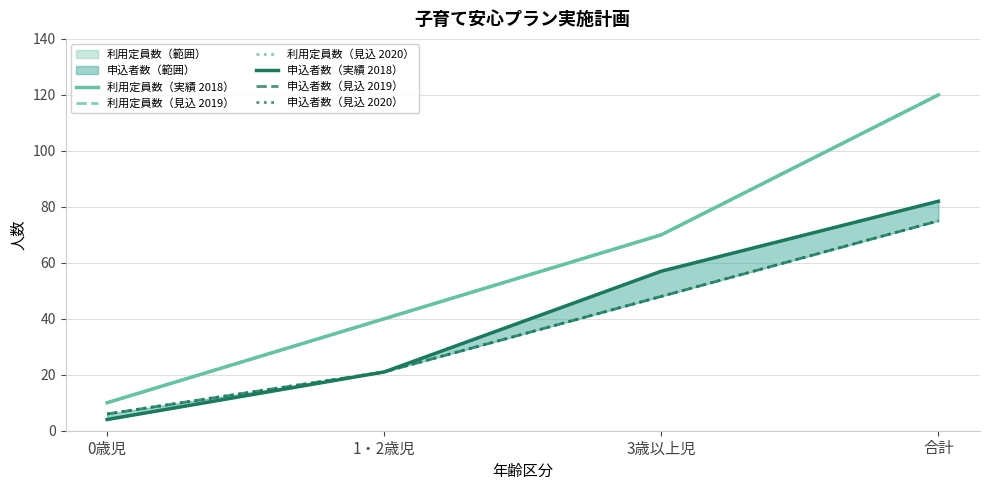

What is the label of the 1st point from the right?

合計